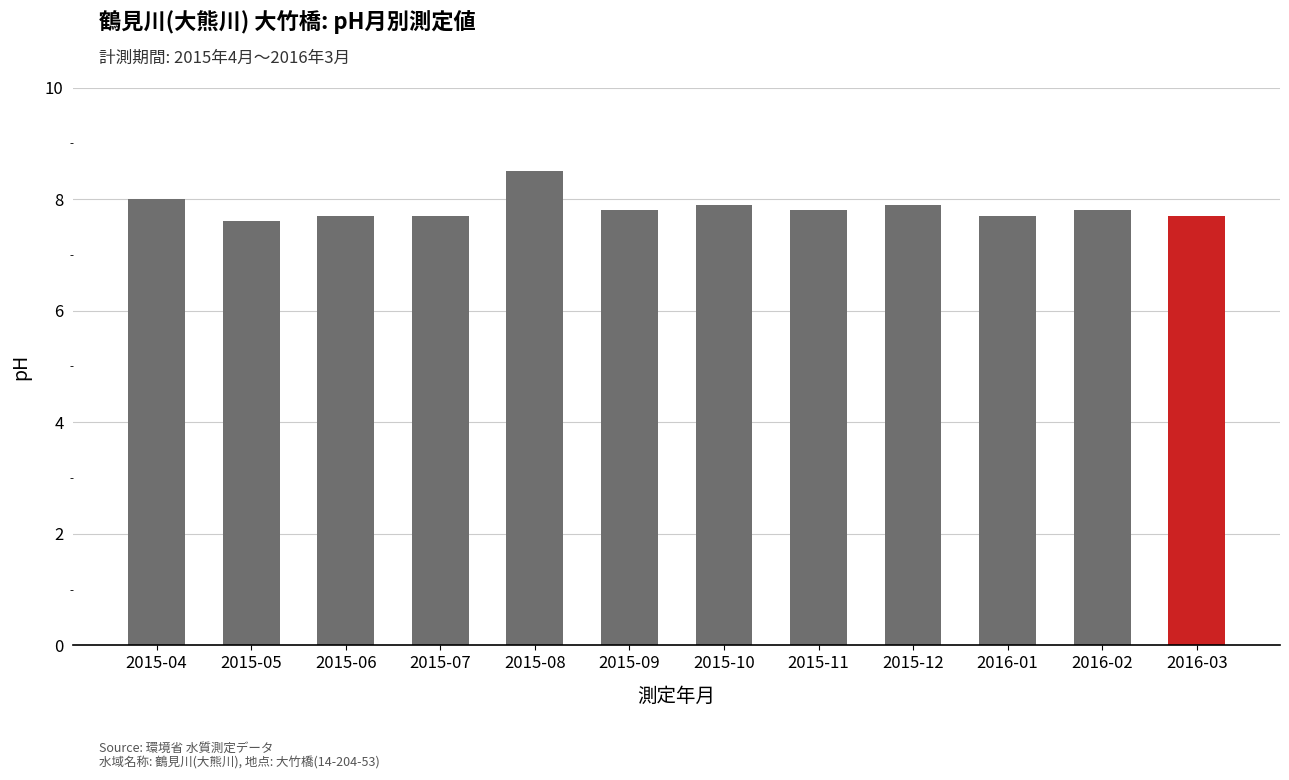

What is the change in value from 2015-05 to 2015-08?

+0.9